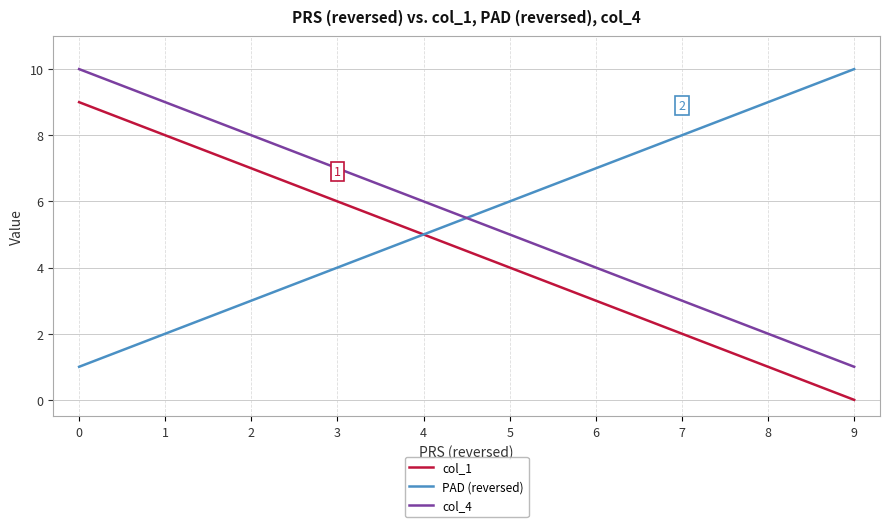

Reading right to left, extract all data points from this chart.

col_1: 9=0	8=1	7=2	6=3	5=4	4=5	3=6	2=7	1=8	0=9
PAD (reversed): 9=10	8=9	7=8	6=7	5=6	4=5	3=4	2=3	1=2	0=1
col_4: 9=1	8=2	7=3	6=4	5=5	4=6	3=7	2=8	1=9	0=10